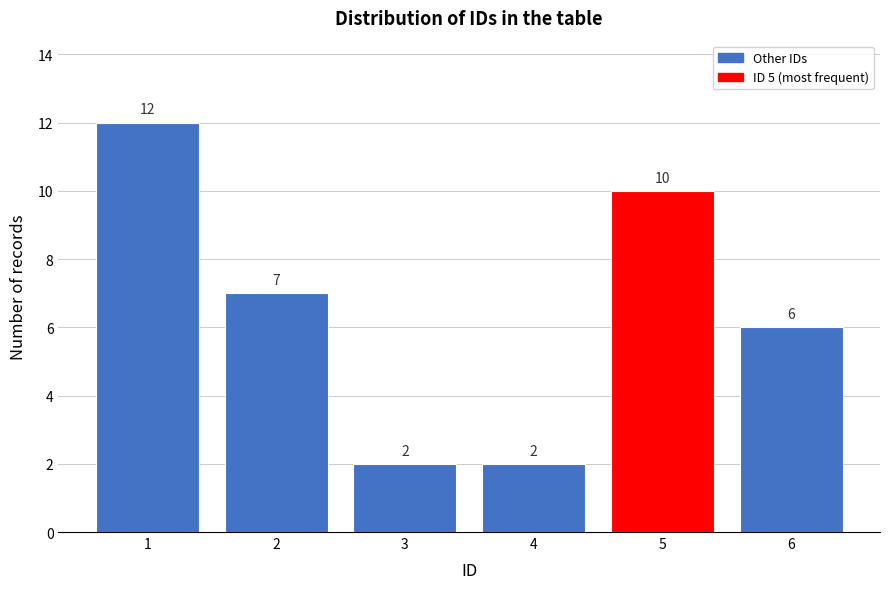

Reading right to left, transcribe all the data shown in this chart.

6=6	5=10	4=2	3=2	2=7	1=12